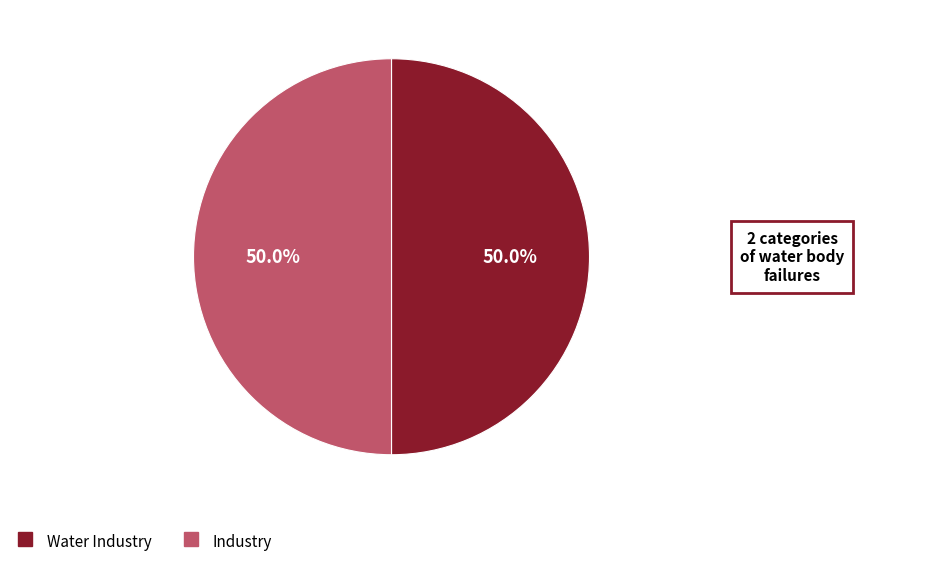

To the nearest percent, what portion does Industry represent?

50%